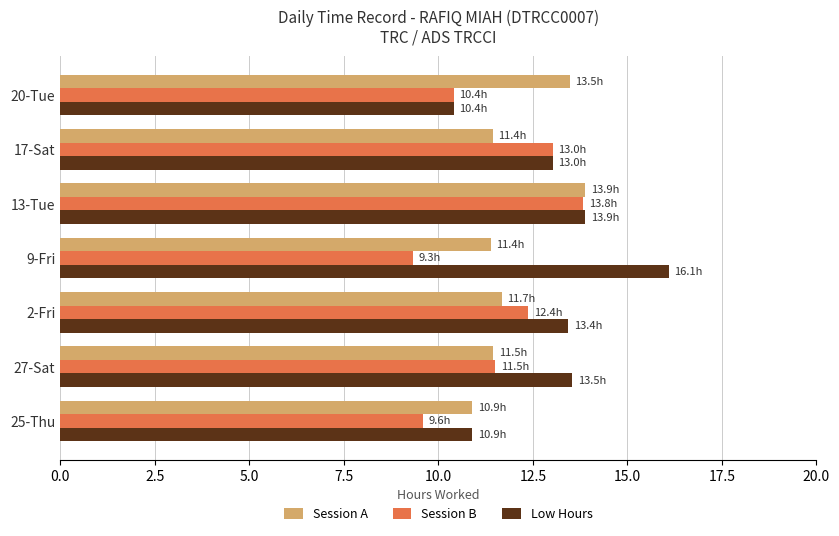

What is the difference between the maximum and second lowest values in the Low Hours series?

5.2